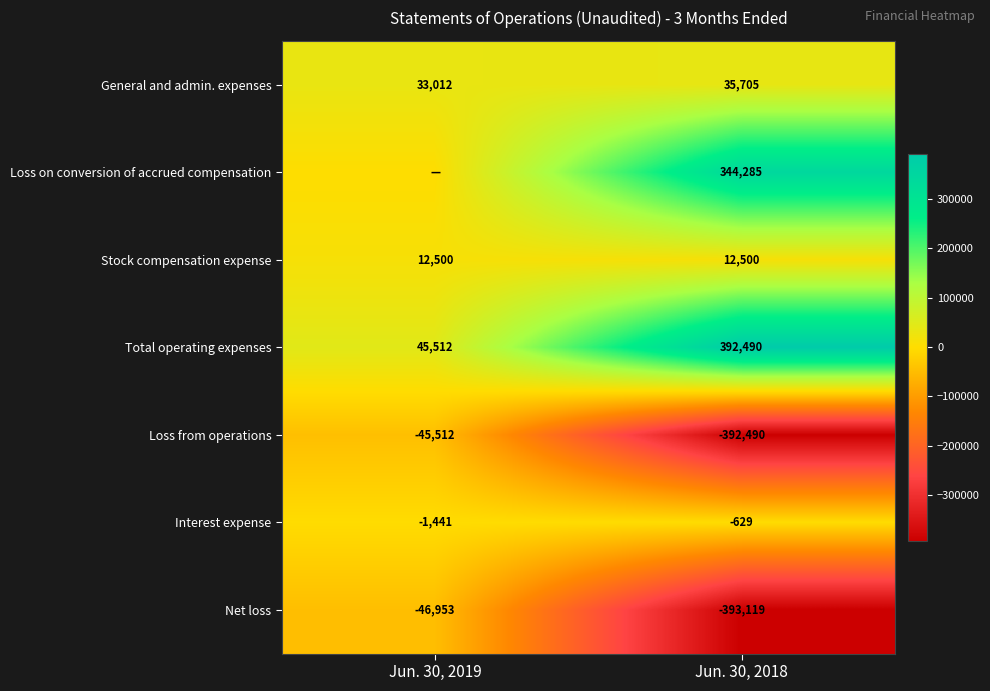

Is the value of General and admin. expenses at Jun. 30, 2019 greater than the value of Interest expense at Jun. 30, 2018?

Yes